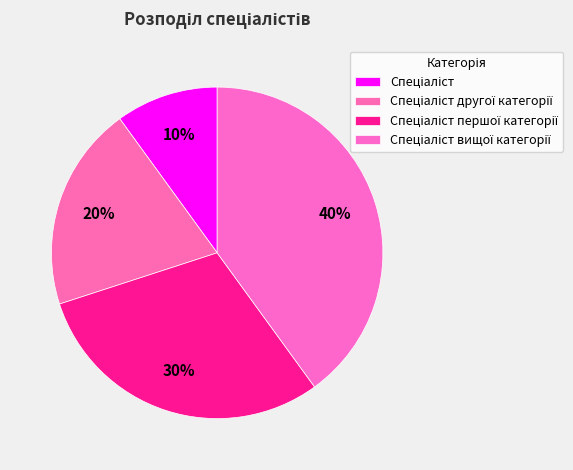

How many segments does this pie chart have?

4